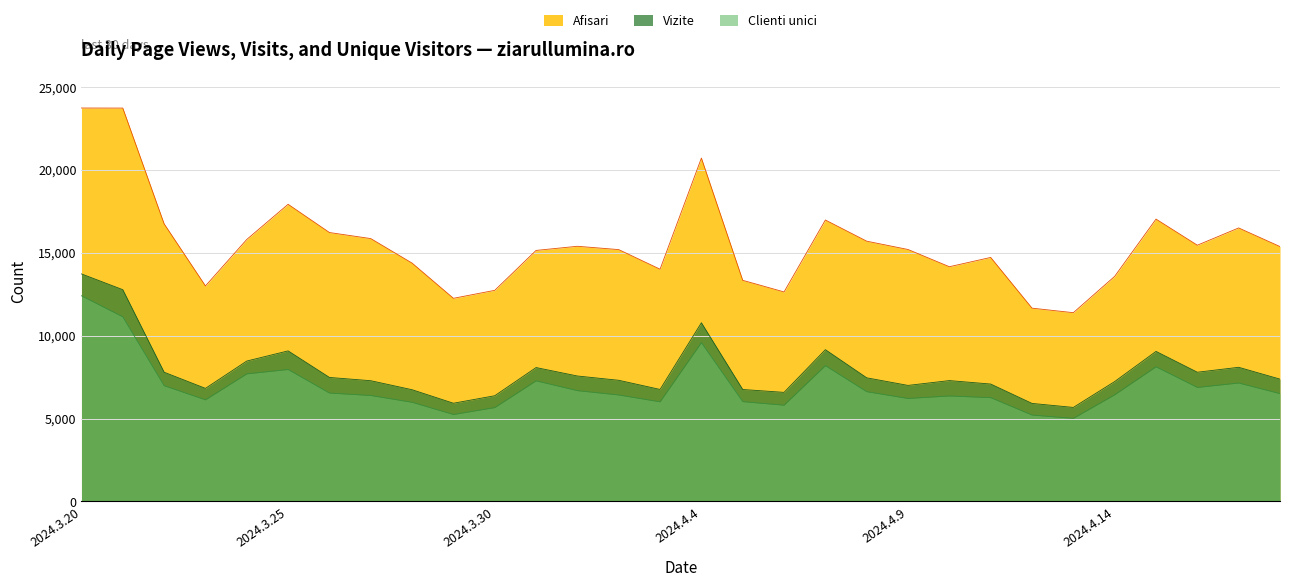

What is the label of the 20th point from the right?

2024.3.30